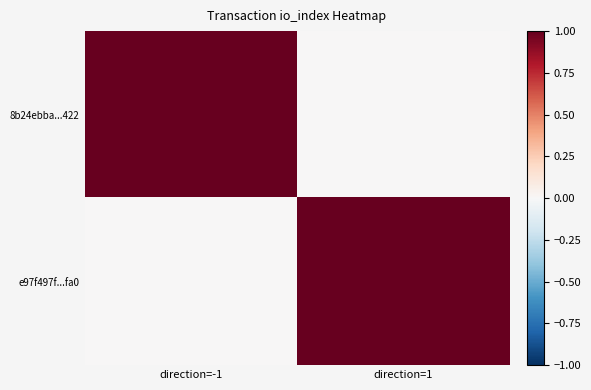

Rank the series by their maximum value, from highest to lowest.

8b24ebba...422, e97f497f...fa0